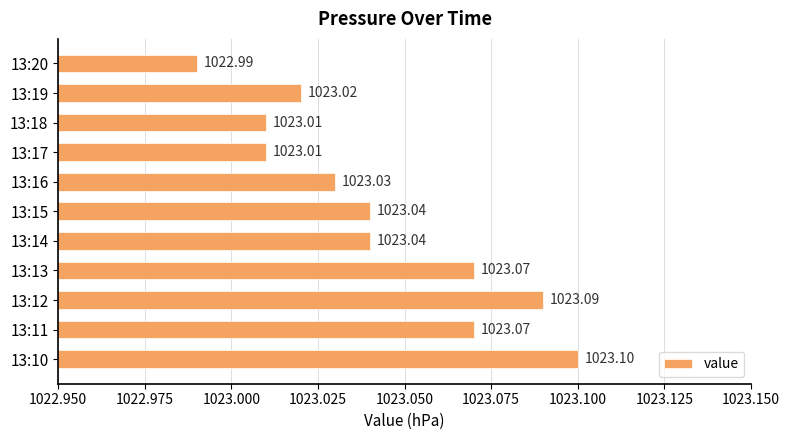

Which has a higher value, 13:14 or 13:10?

13:10